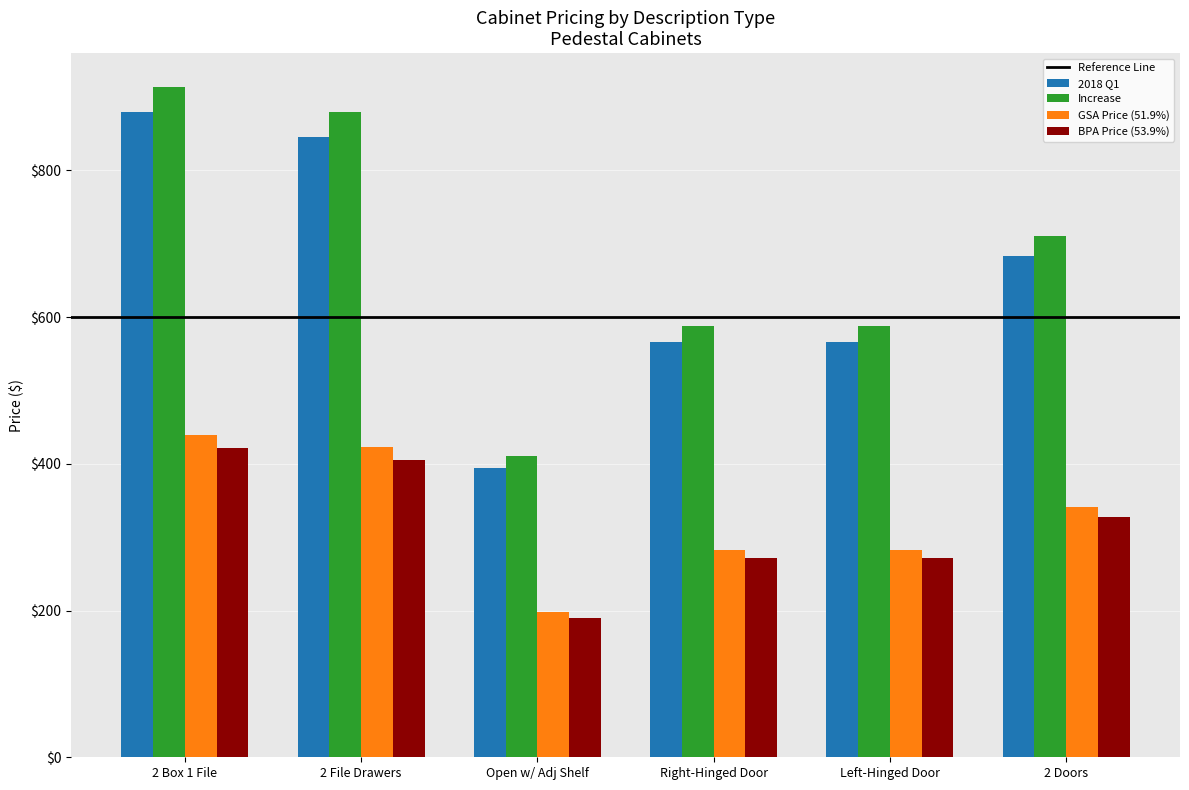

How many values in the GSA Price (51.9%) series exceed 341?

3